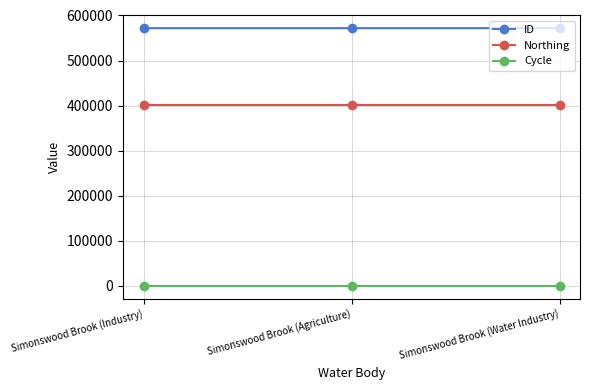

At how many categories does at least one series exceed 65299?

3